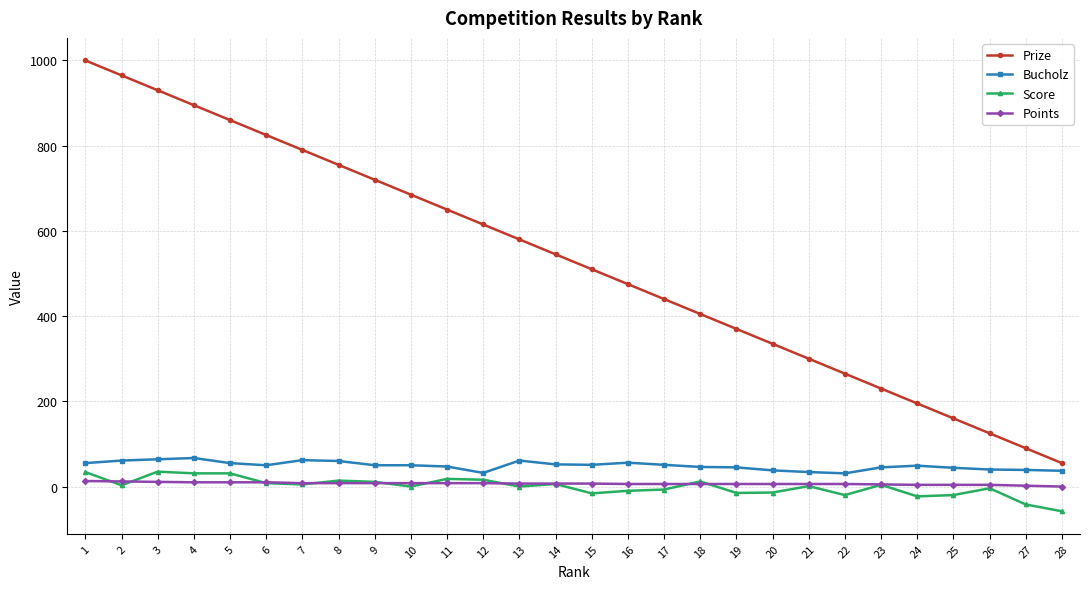

Is it true that Score equals -20 at 25?

True